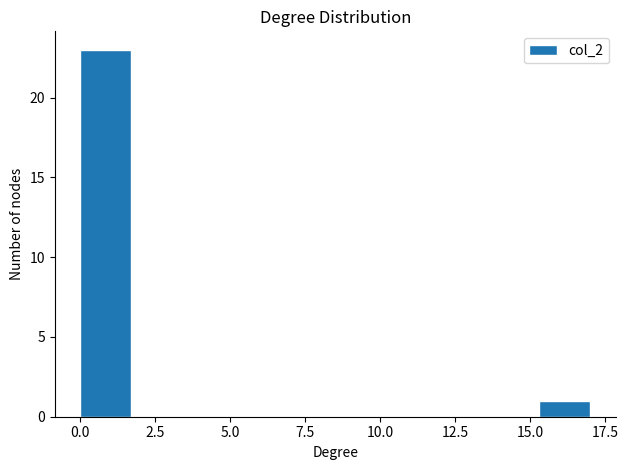

Around what value on the x-axis is the tallest bar? Give the approximate position of its centre, as read against the axis.

1.0